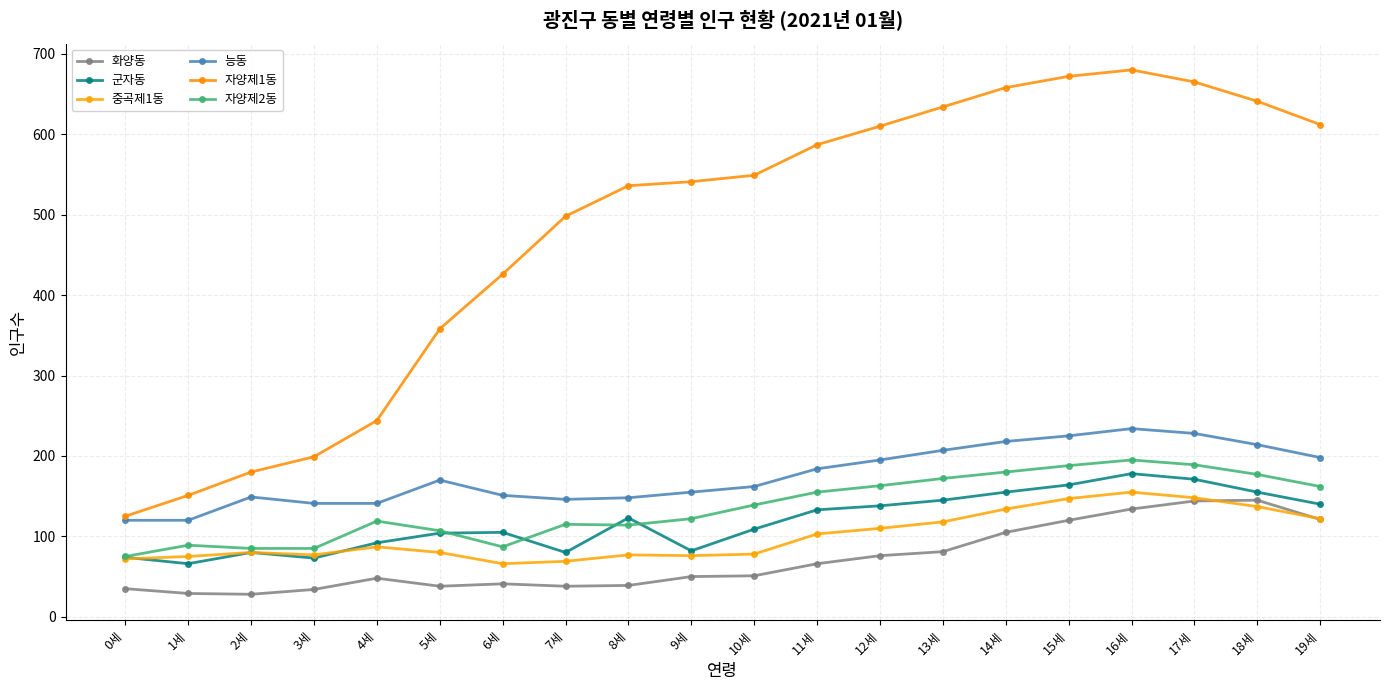

Rank the series at 18세 from lowest to highest value.

중곡제1동, 화양동, 군자동, 자양제2동, 능동, 자양제1동